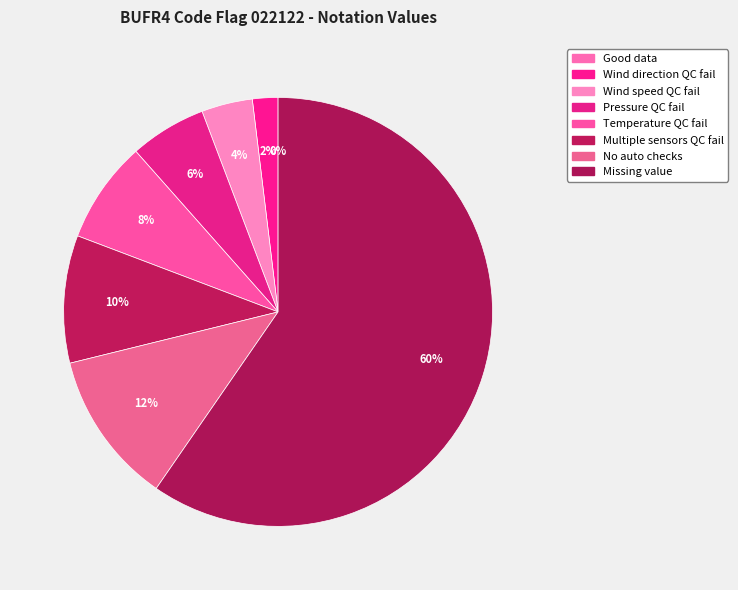

What percentage is the Wind speed outside of expected range slice, to the nearest percent?

4%